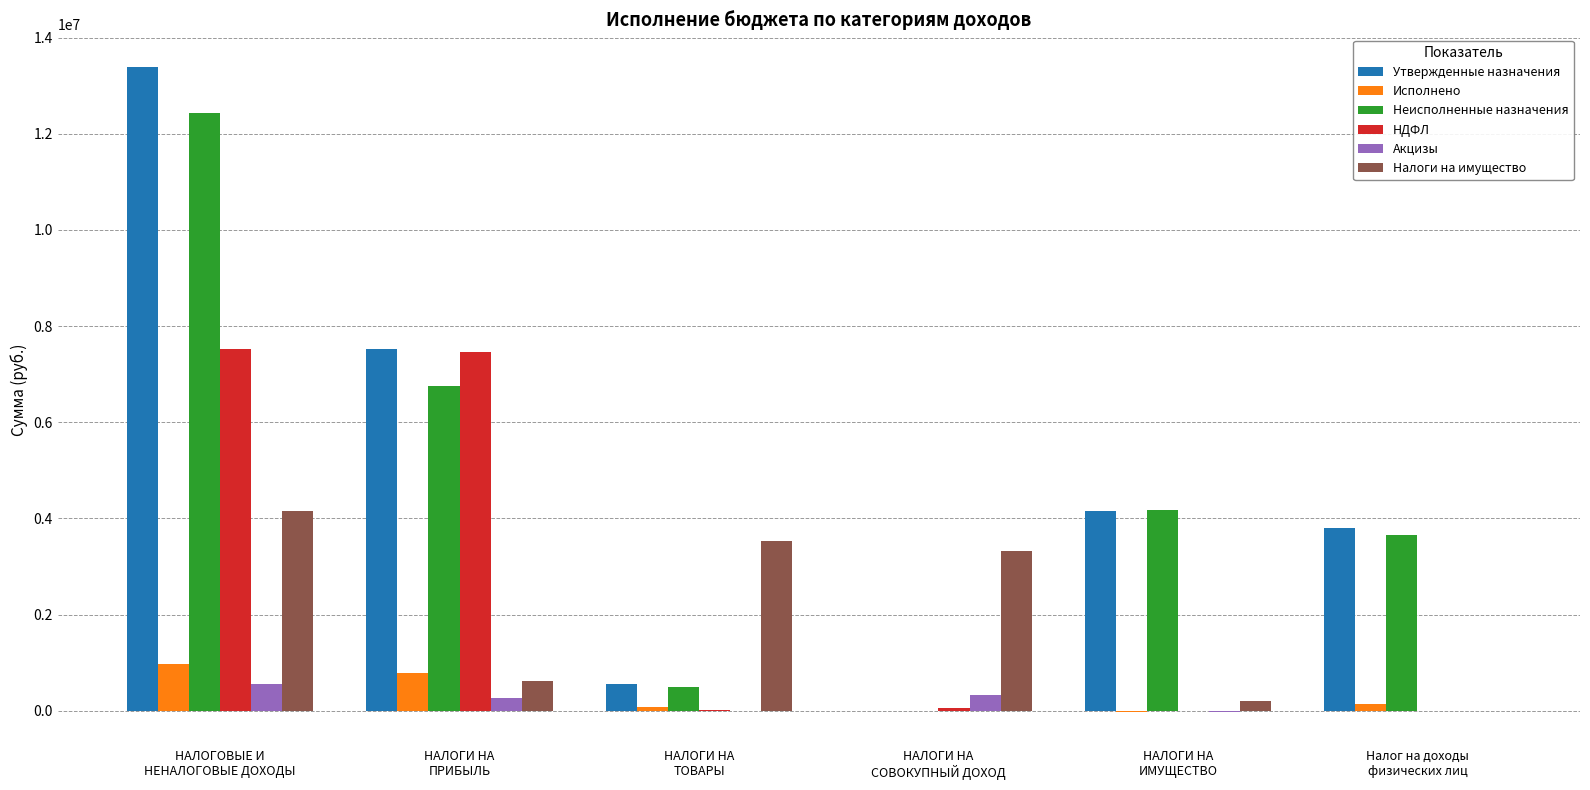

What is the difference between the НДФЛ values at НАЛОГИ НА
ТОВАРЫ and Налог на доходы
физических лиц?

16620.0